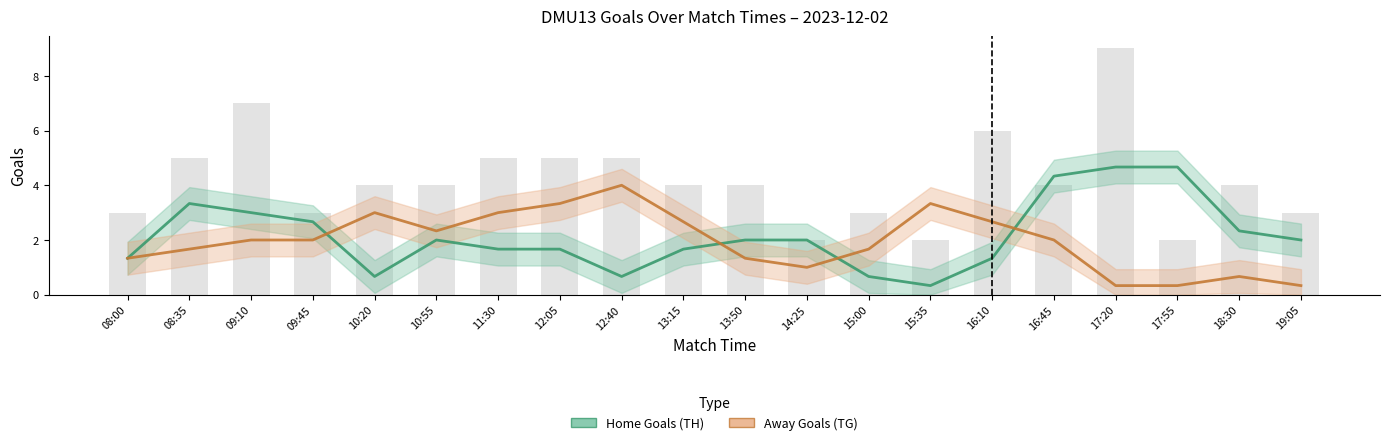

What are all the series names shown in the legend?

Home Goals (TH), Away Goals (TG)